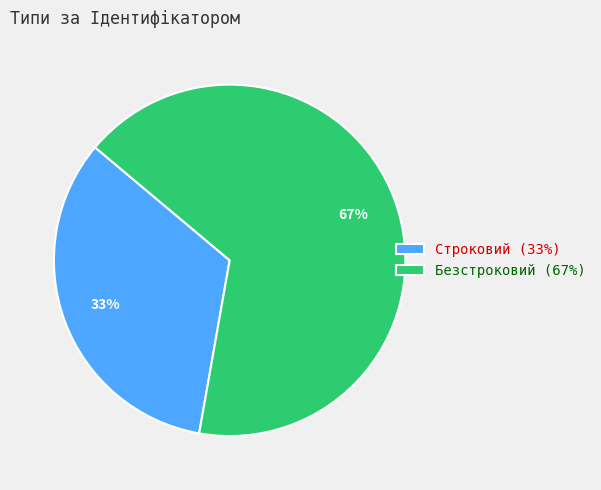

Which has a higher value, Безстроковий or Строковий?

Безстроковий